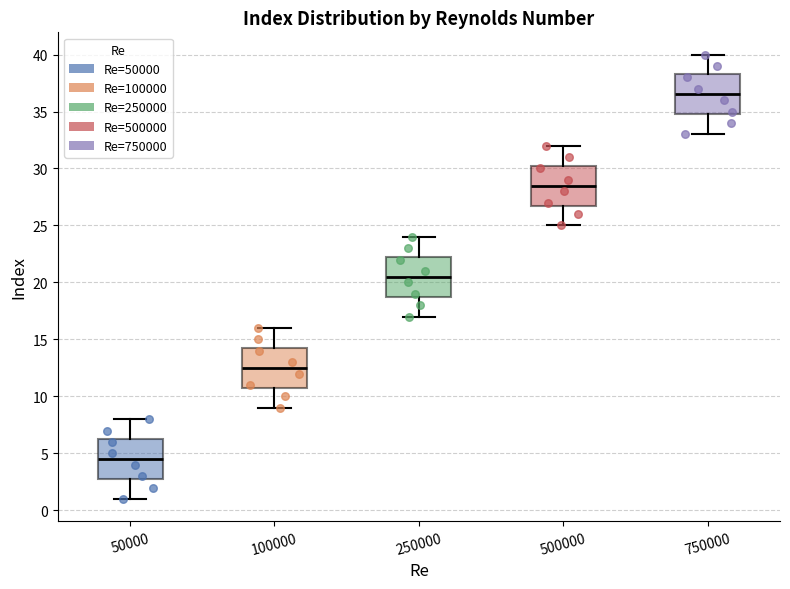

Which box's median line is the highest?

750000